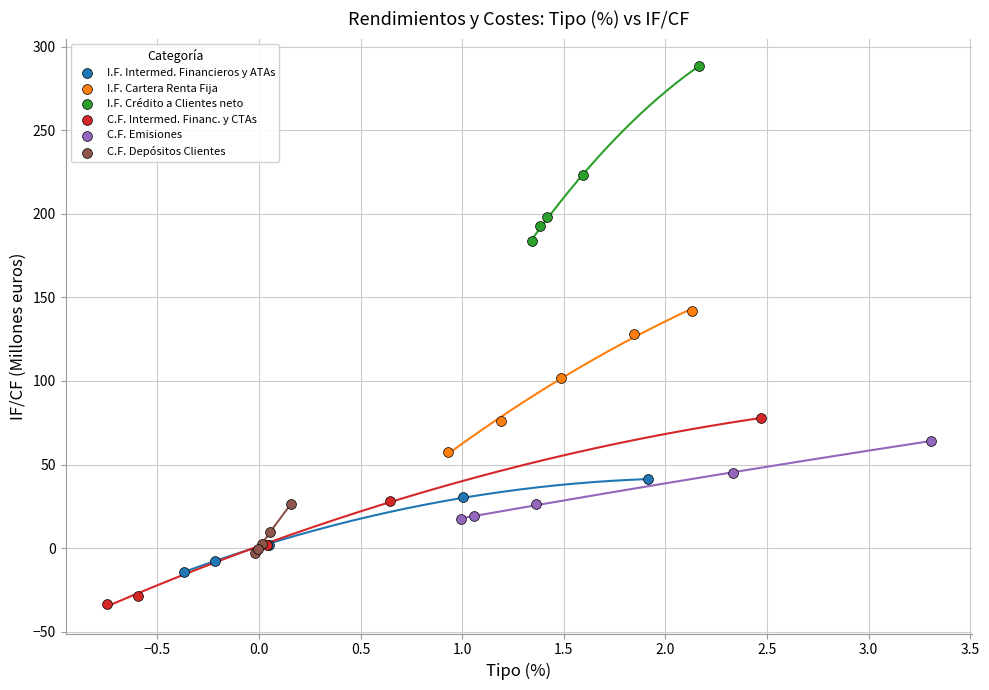

Which series has the widest spread of Y values?

C.F. Intermed. Financ. y CTAs